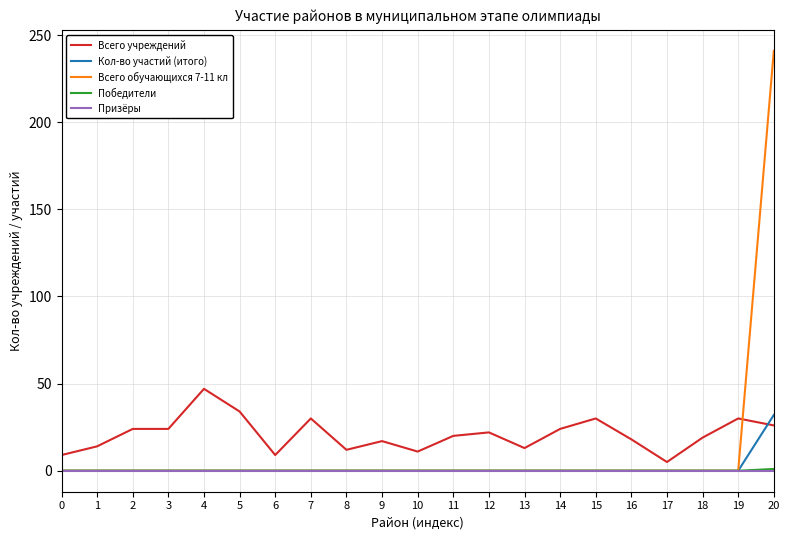

What is the maximum value for Всего учреждений?

47